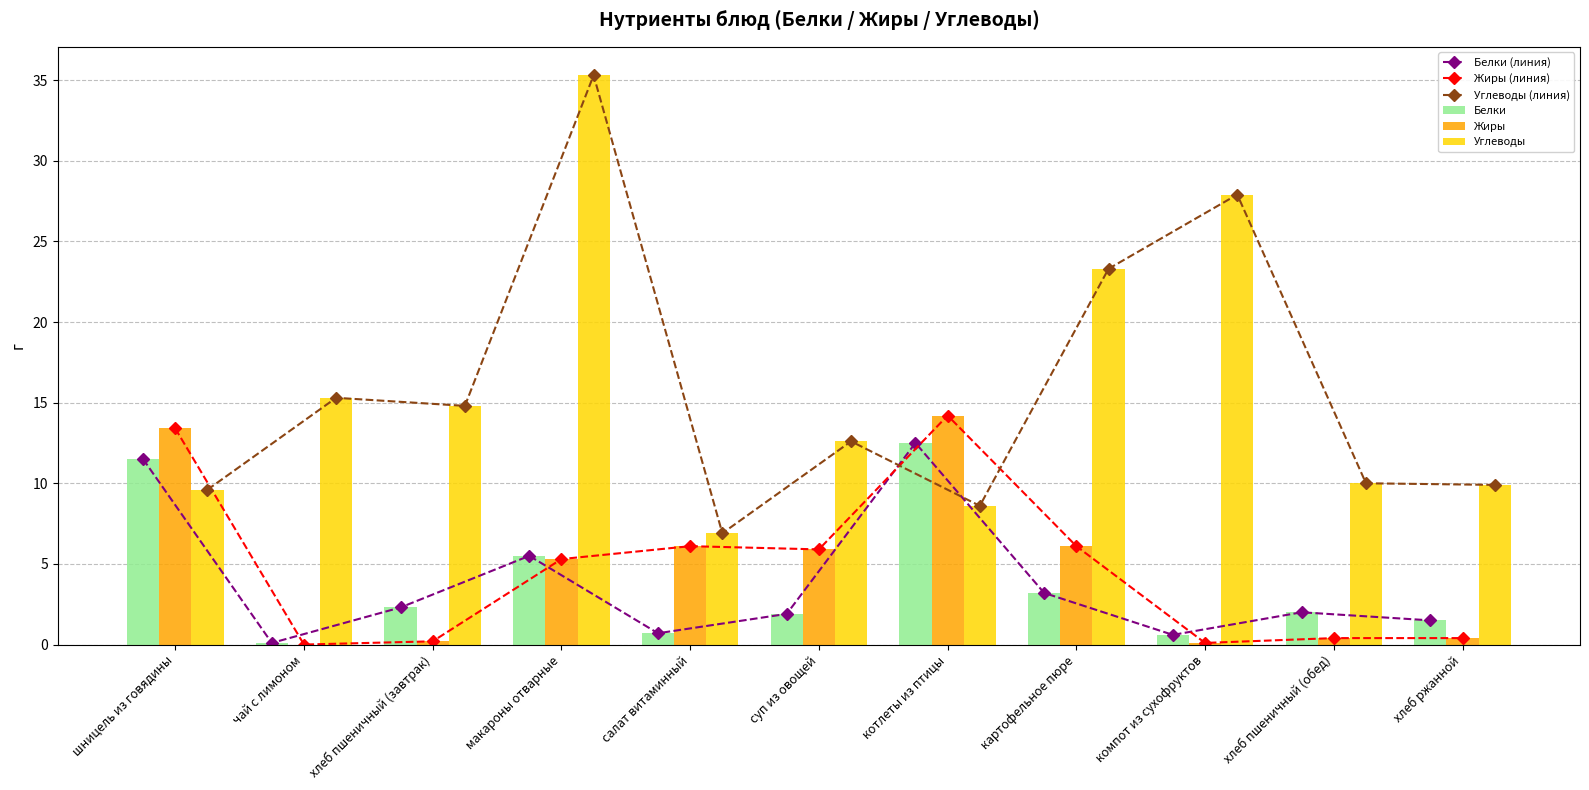

What is the approximate value of Белки (линия) at котлеты из птицы?

12.5